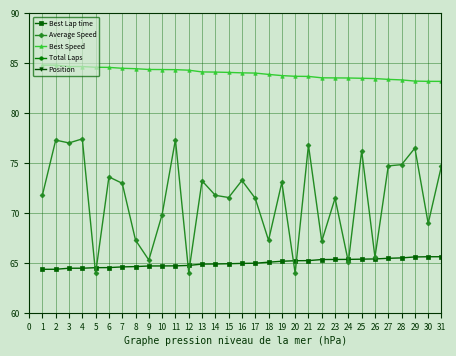

The value of Best Lap time at 5 is 64.5. True or false?

True